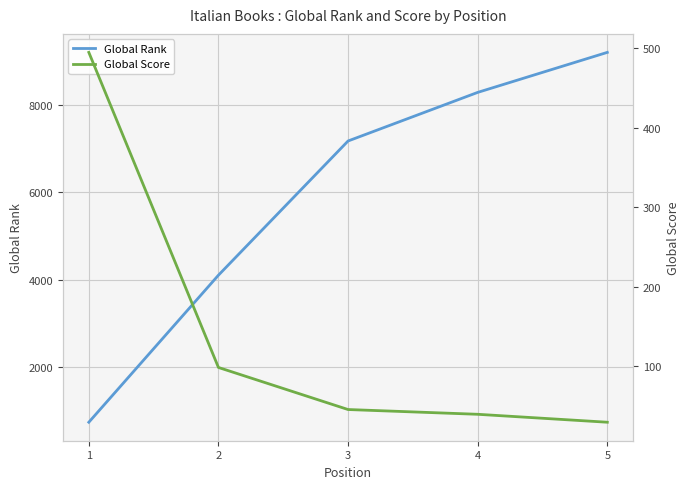

How many lines are shown in the chart?

2